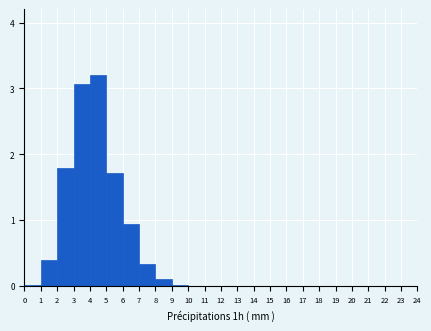

Reading left to right, transcribe this chart: for each bar, give the range it covers on the x-axis and its height. The values are not printed on the chart, so give them approximately, as read against the axis.

0 to 1: under 0.1
1 to 2: 0.4
2 to 3: 1.8
3 to 4: 3.1
4 to 5: 3.2
5 to 6: 1.7
6 to 7: 0.9
7 to 8: 0.3
8 to 9: 0.1
9 to 10: under 0.1
10 to 11: under 0.1
11 to 12: under 0.1
12 to 13: 0
13 to 14: 0
14 to 15: 0
15 to 16: 0
16 to 17: under 0.1
17 to 18: 0
18 to 19: 0
19 to 20: 0
20 to 21: 0
21 to 22: under 0.1
22 to 23: 0
23 to 24: 0